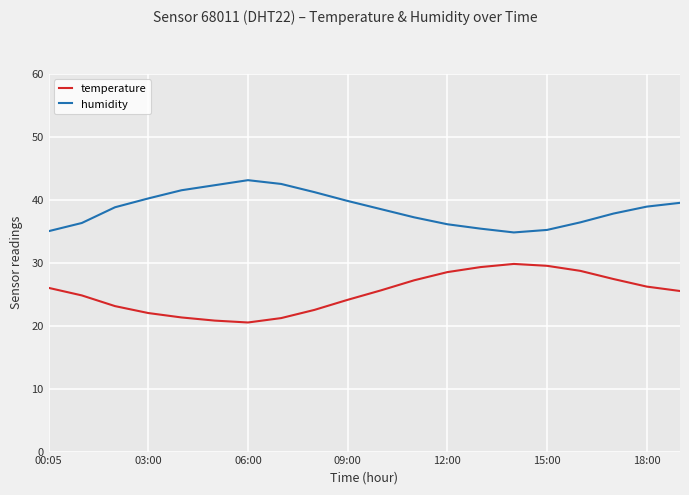

True or false: temperature and humidity intersect in this chart.

False